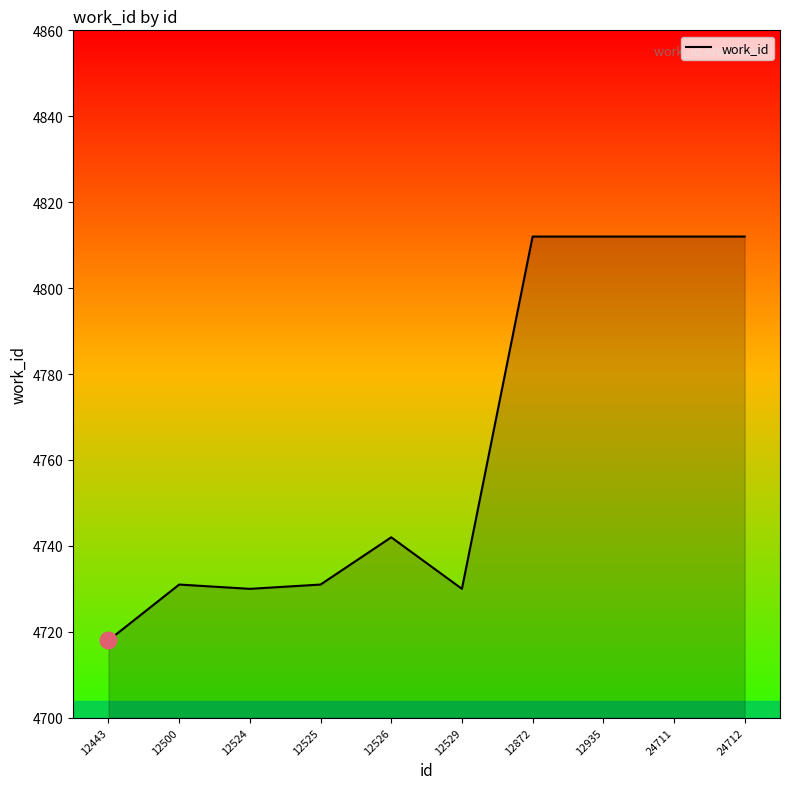

The value at 12935 is 4812. True or false?

True